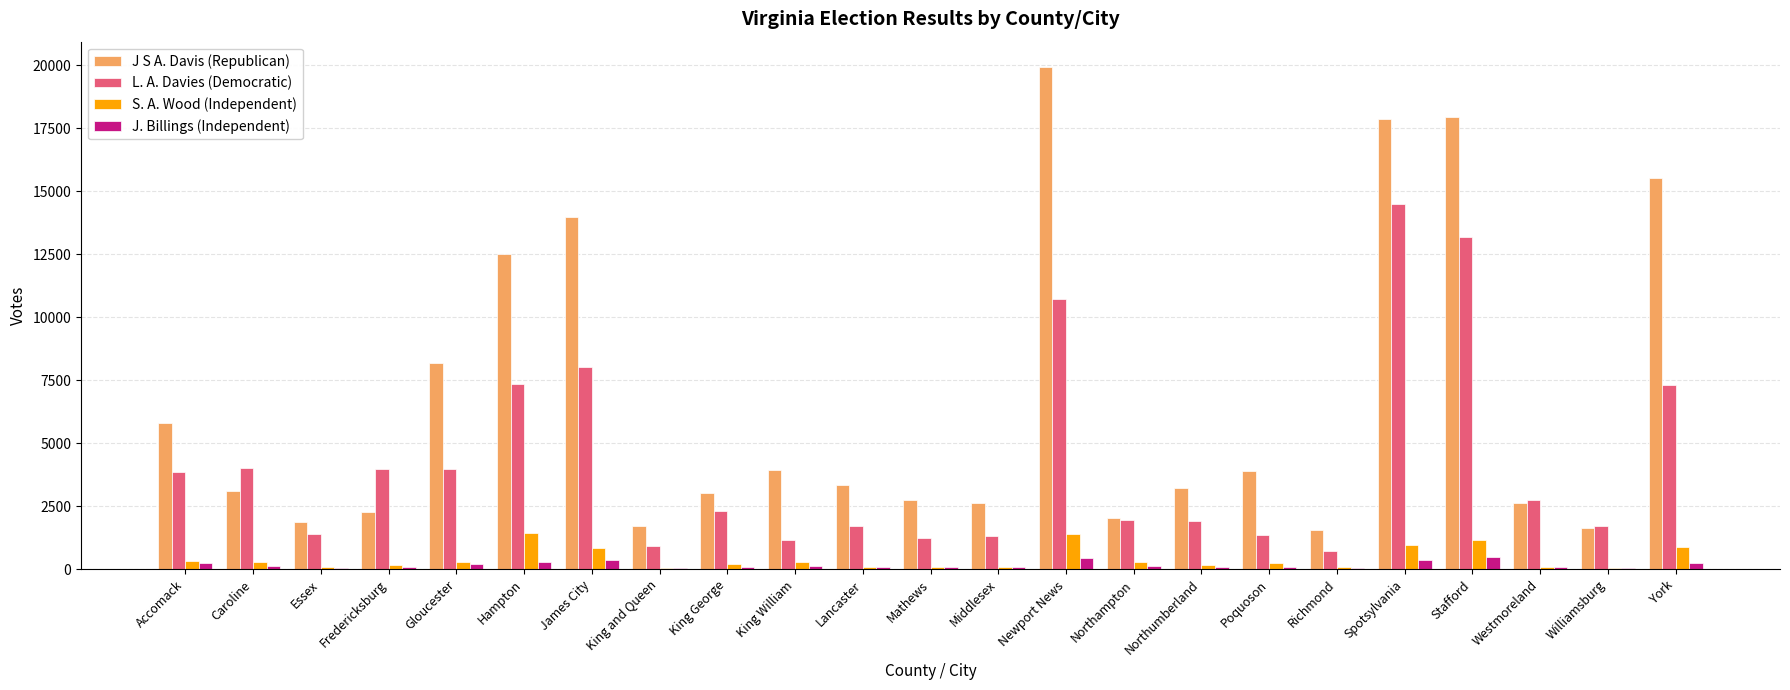

Which label corresponds to the largest value in the chart?

Newport News